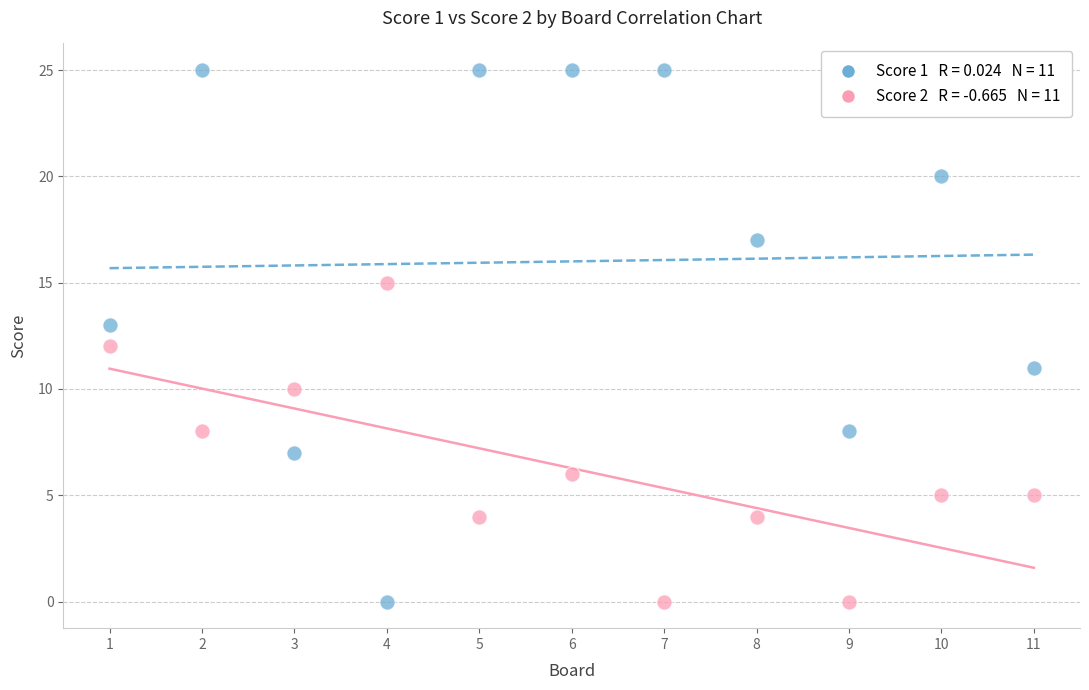

Across all data points, what is the range of X values (max minus min)?

10